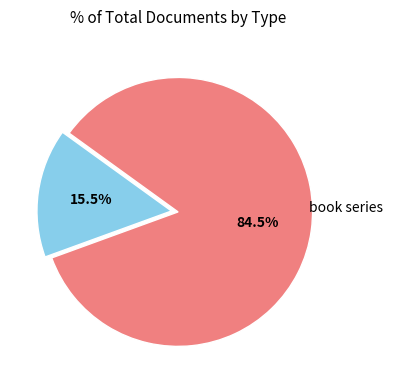

Is there any slice that represents more than half of the pie?

Yes